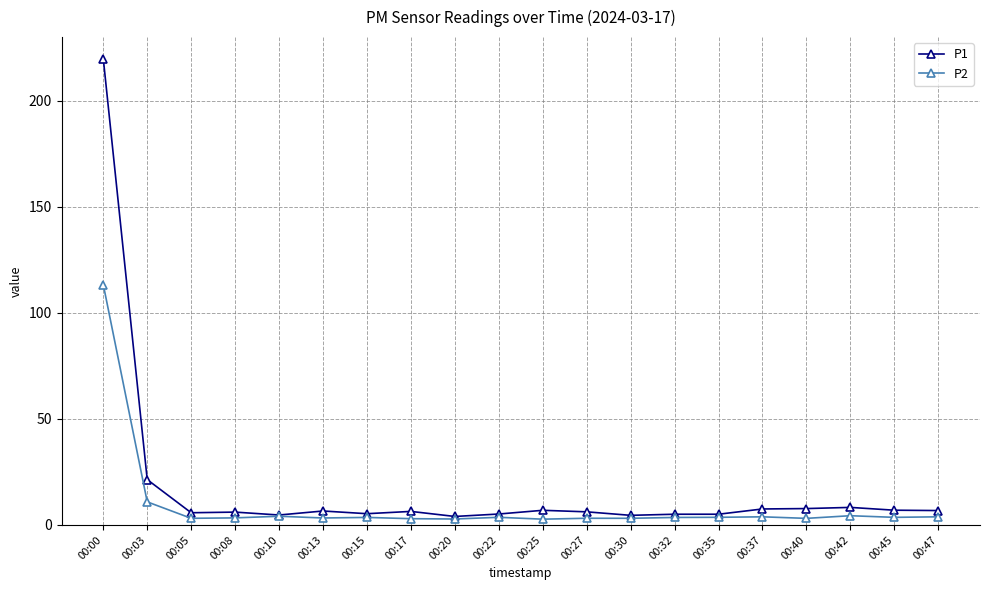

At which label is P1 closest to 111?

00:03